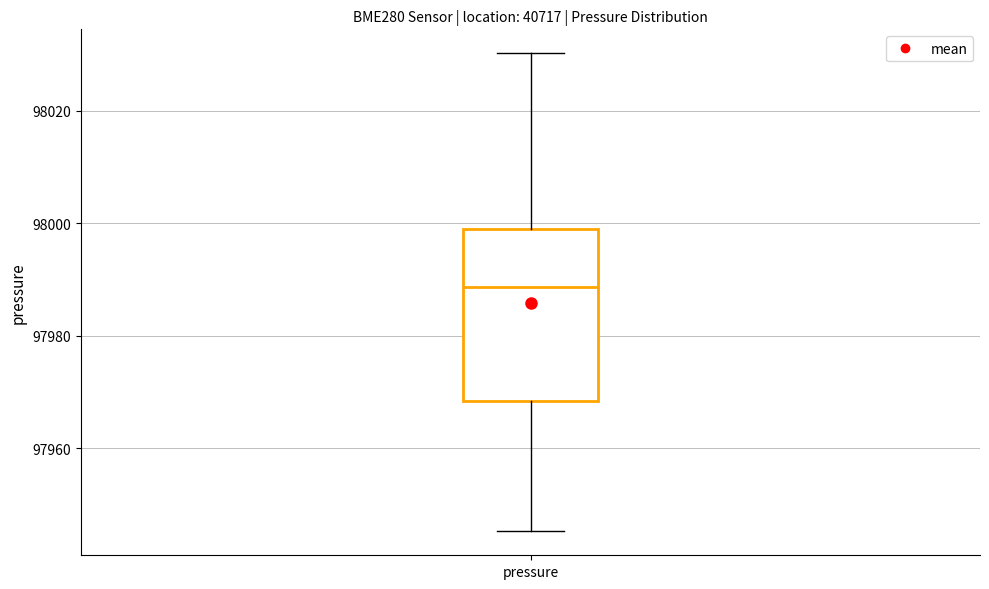

Where is the lower edge of the box for pressure on the y-axis? The values are not printed on the chart, so give them approximately, as read against the axis.

97968